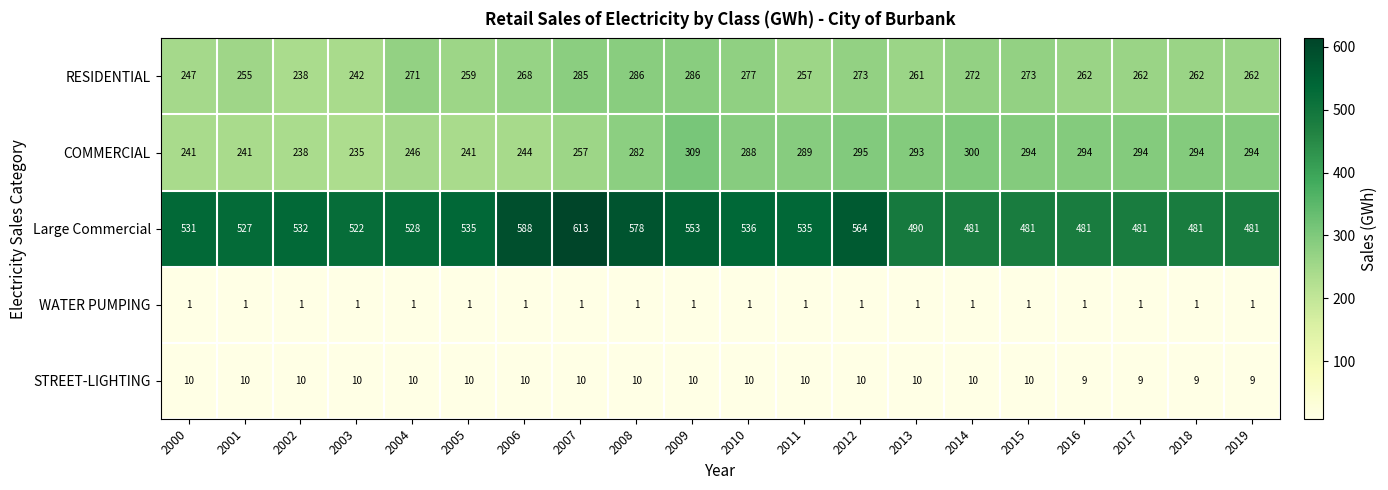

The value of WATER PUMPING at 2009 is 1. True or false?

True